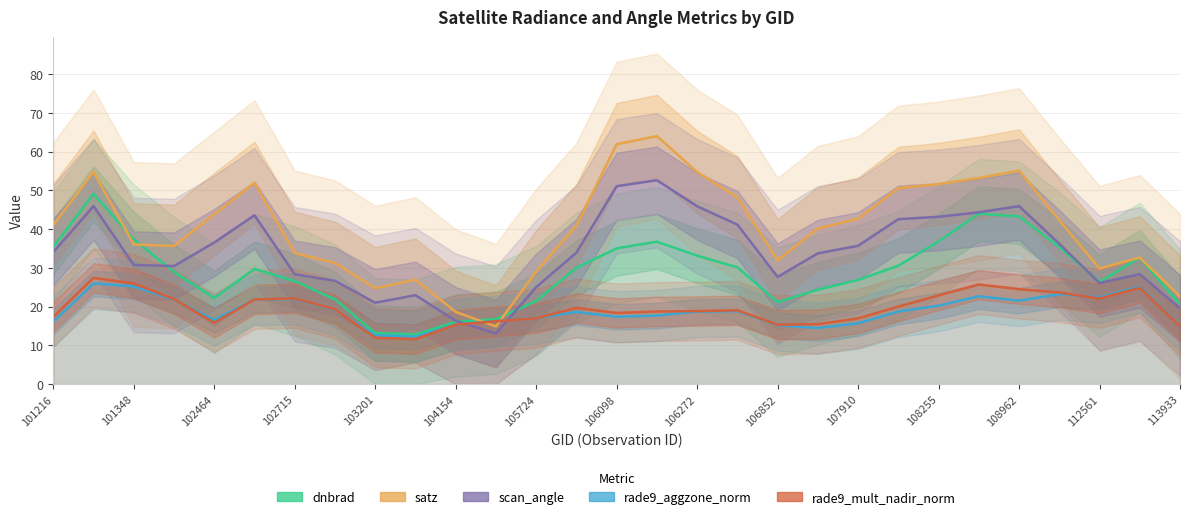

What is the sum of all rade9_mult_nadir_norm values?

565.0